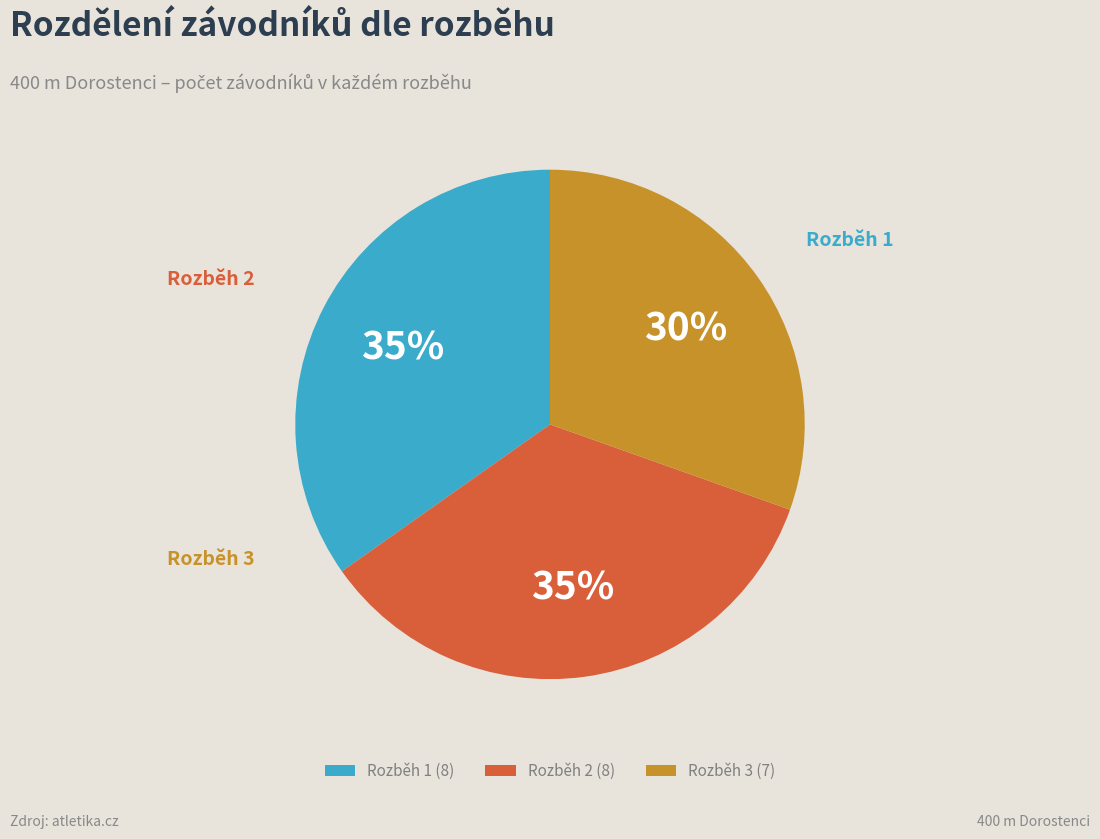

What percentage is the Rozběh 1 slice, to the nearest percent?

35%